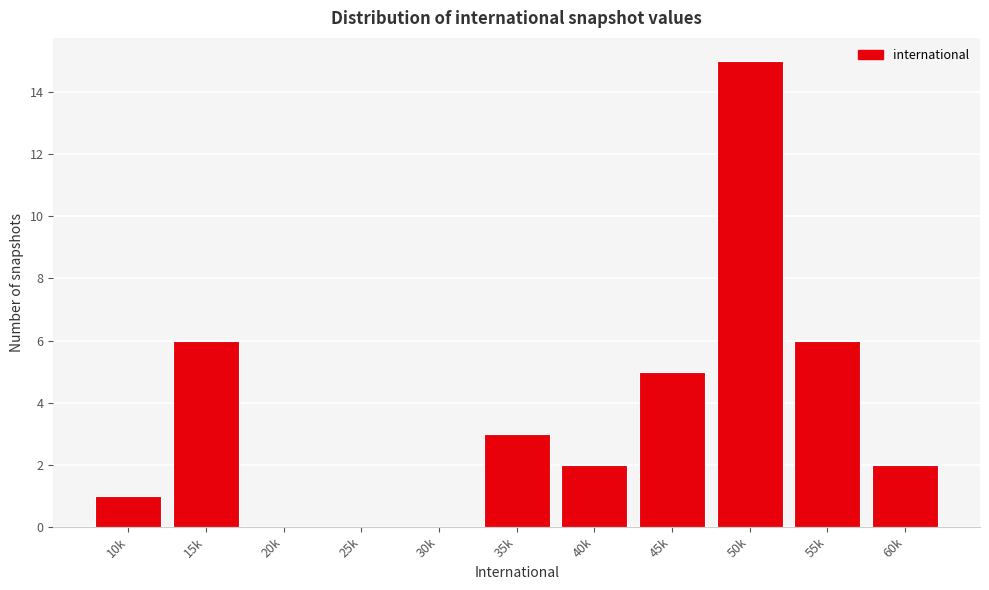

Reading right to left, list all the values displayed in this chart.

60k=2	55k=6	50k=15	45k=5	40k=2	35k=3	30k=0	25k=0	20k=0	15k=6	10k=1